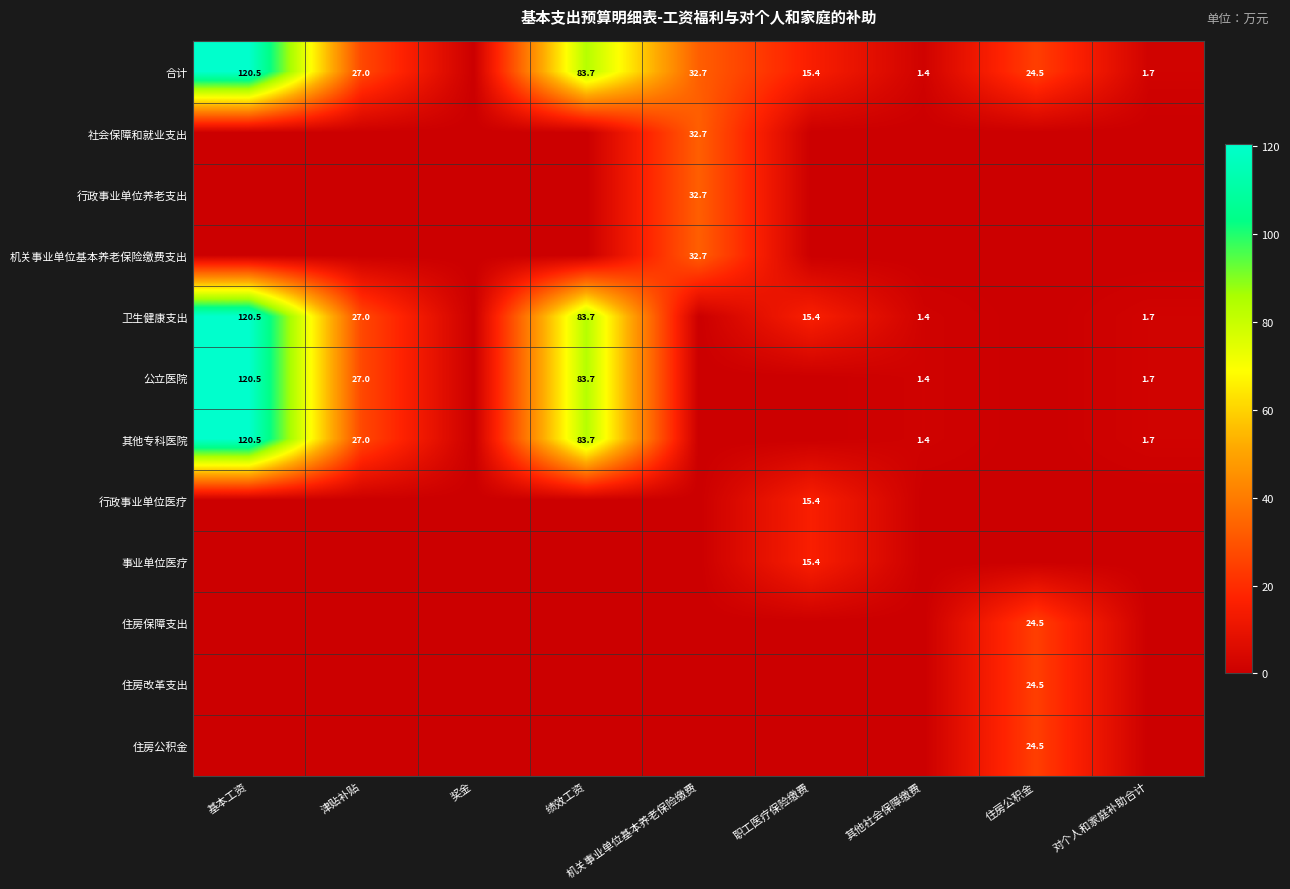

At which category is the sum across all series the highest?

基本工资